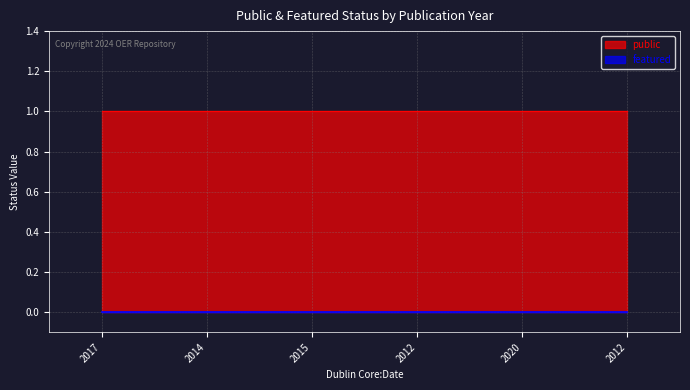

Which series changed the most between 2015 and 2020?

public